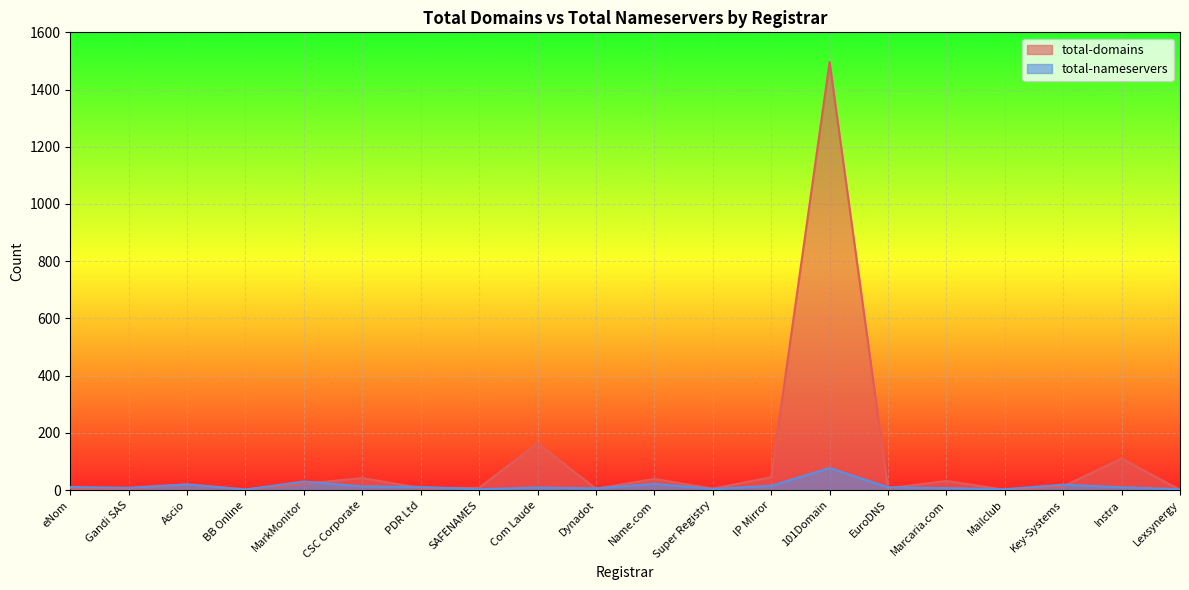

Is it true that total-nameservers equals 13 at CSC Corporate?

True